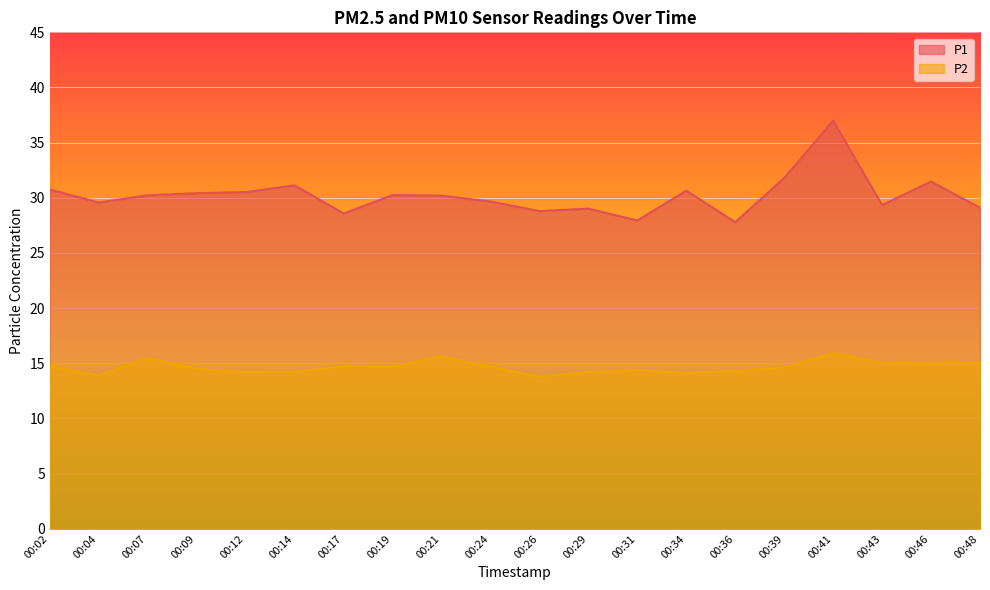

What is the approximate value of P2 at 00:41?

15.9